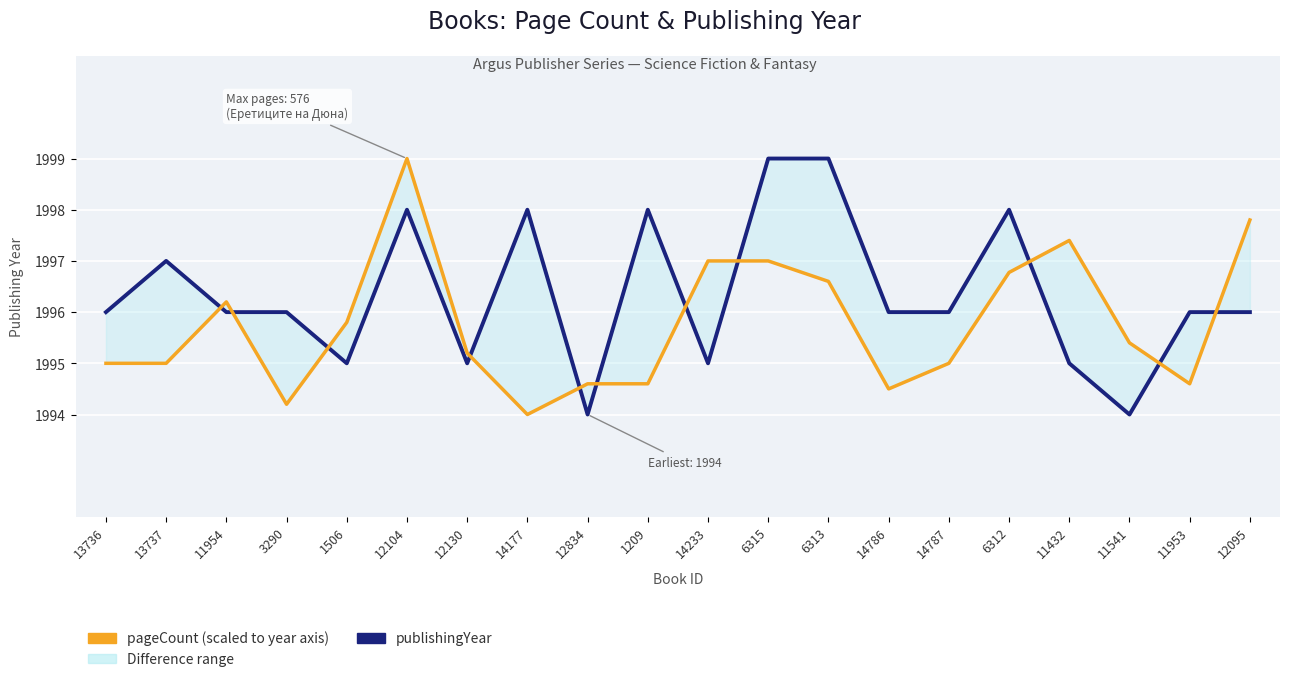

True or false: publishingYear and pageCount (scaled) intersect in this chart.

True